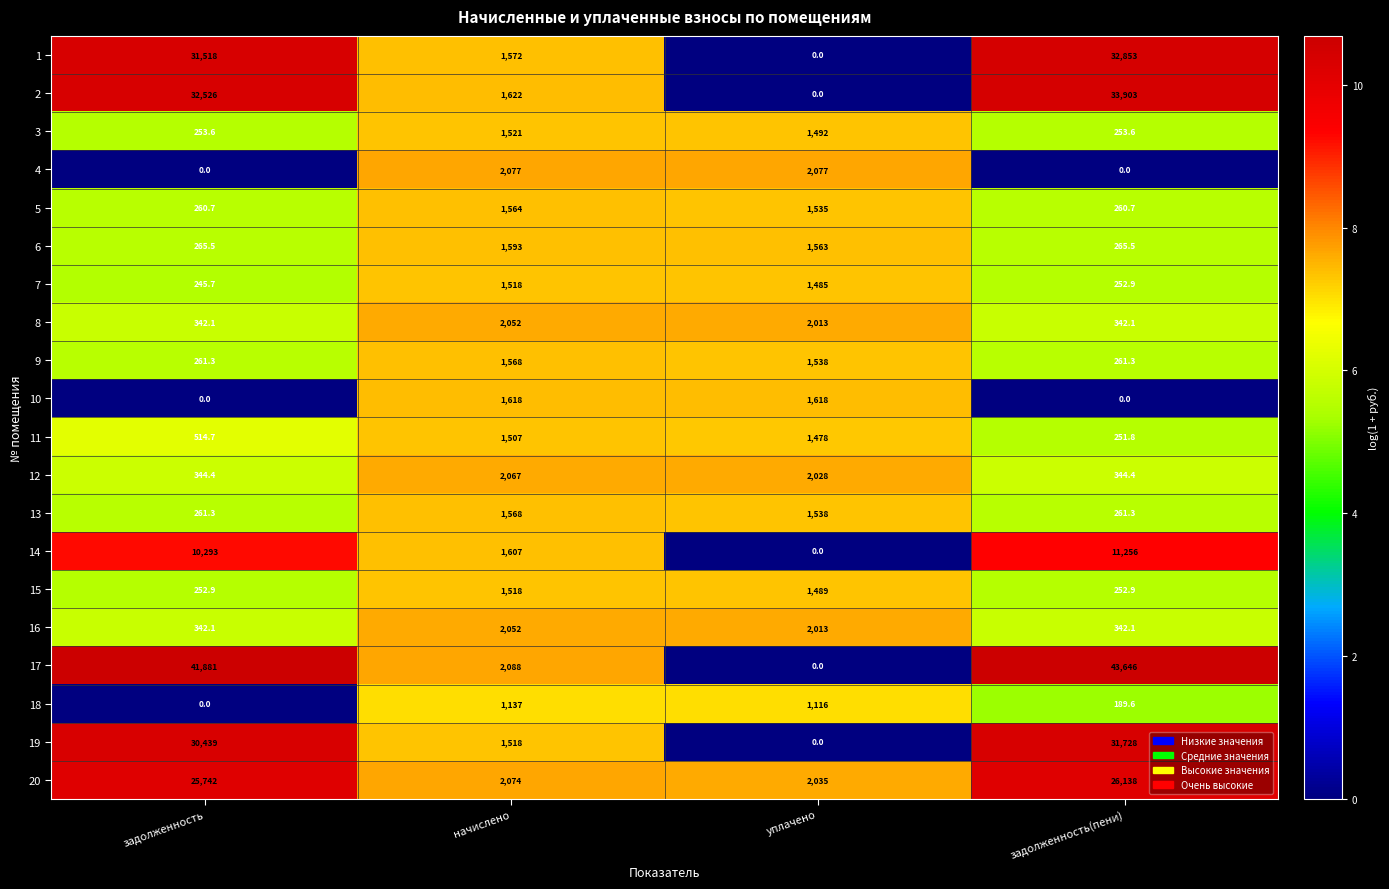

Between задолженность and начислено, which series saw the biggest shift?

17